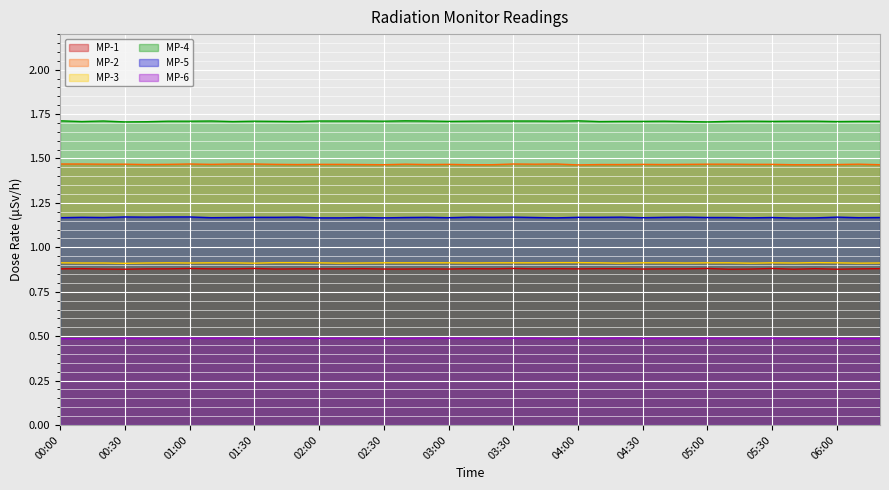

Which label corresponds to the largest value in the chart?

00:00